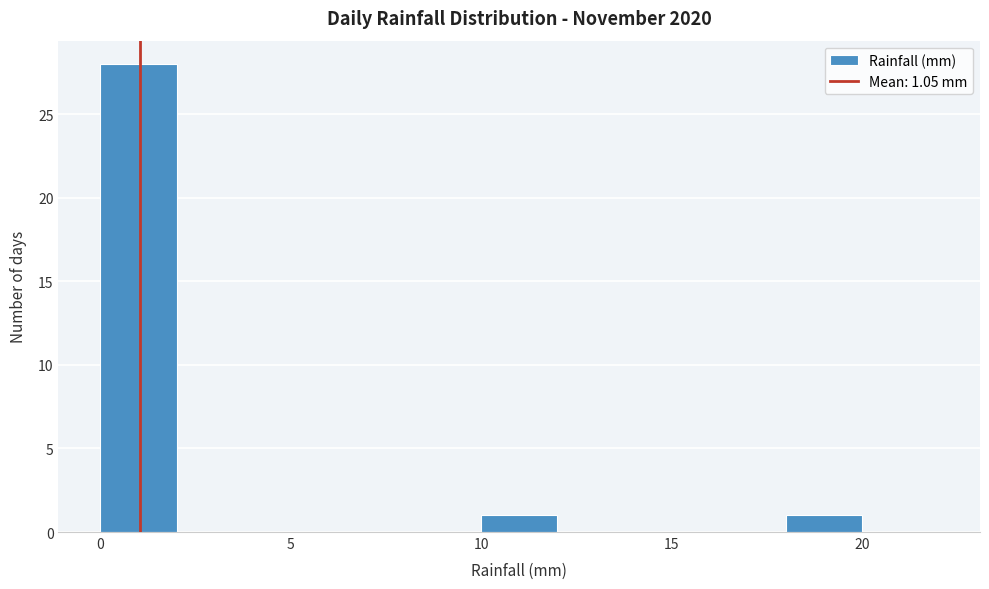

Which range on the x-axis has the tallest bar?

0 to 2